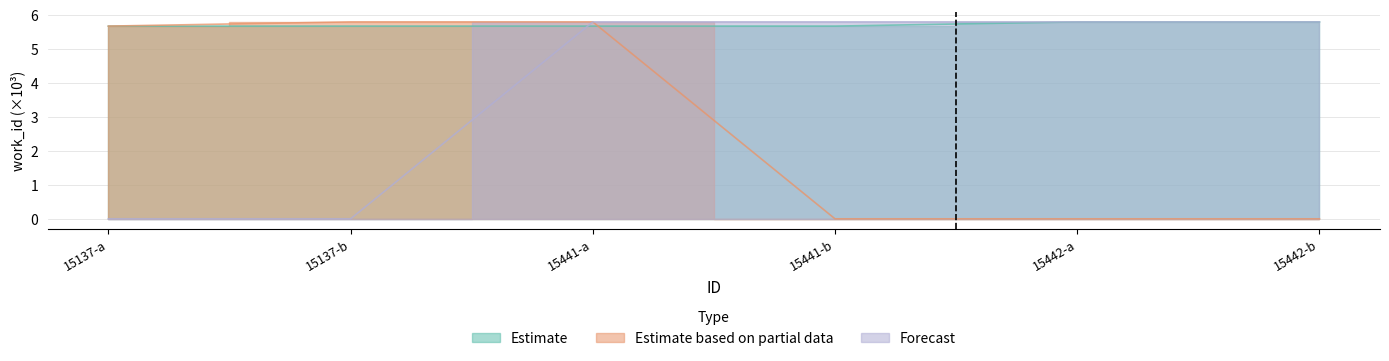

What value does the Estimate based on partial data series have at 15137-b?

5.8